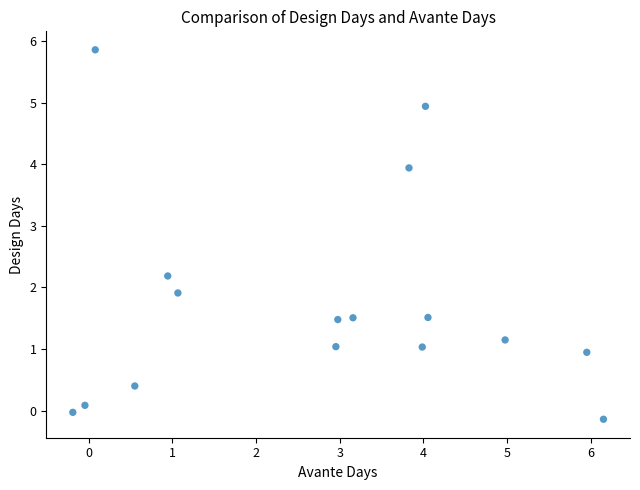

What Y value in the scatter plot is closest to 2?

1.9